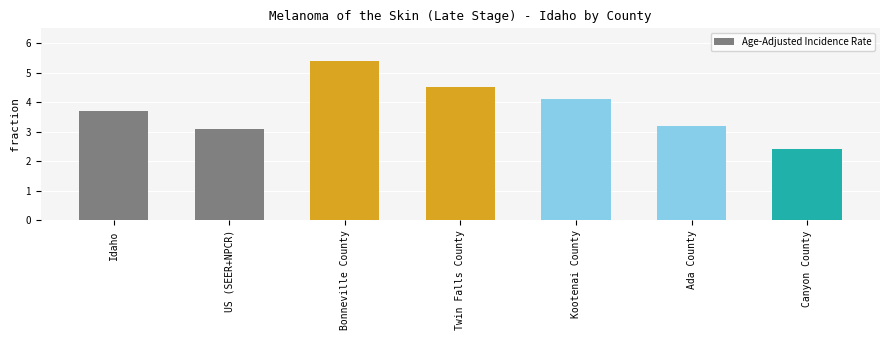

List the labels in order of value, smallest first.

Canyon County, US (SEER+NPCR), Ada County, Idaho, Kootenai County, Twin Falls County, Bonneville County